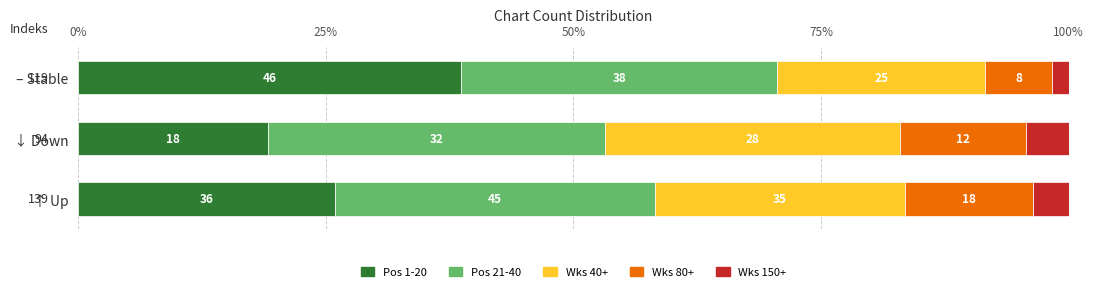

What are all the series names shown in the legend?

Pos 1-20, Pos 21-40, Wks 40+, Wks 80+, Wks 150+